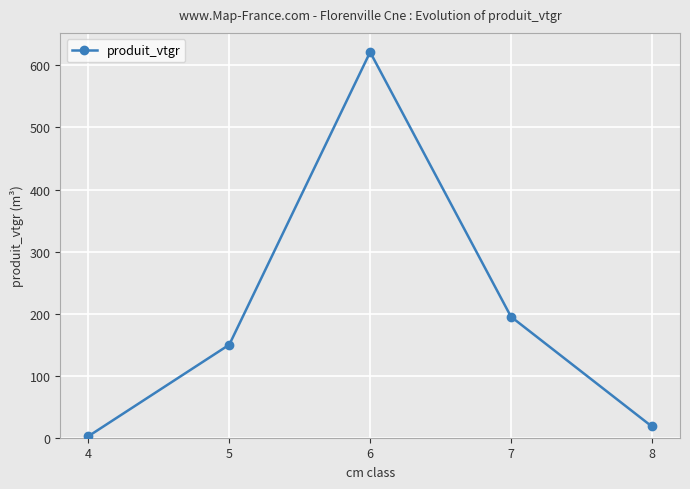

Reading right to left, list all the values displayed in this chart.

18.2	195.0	621.5	150.0	2.5